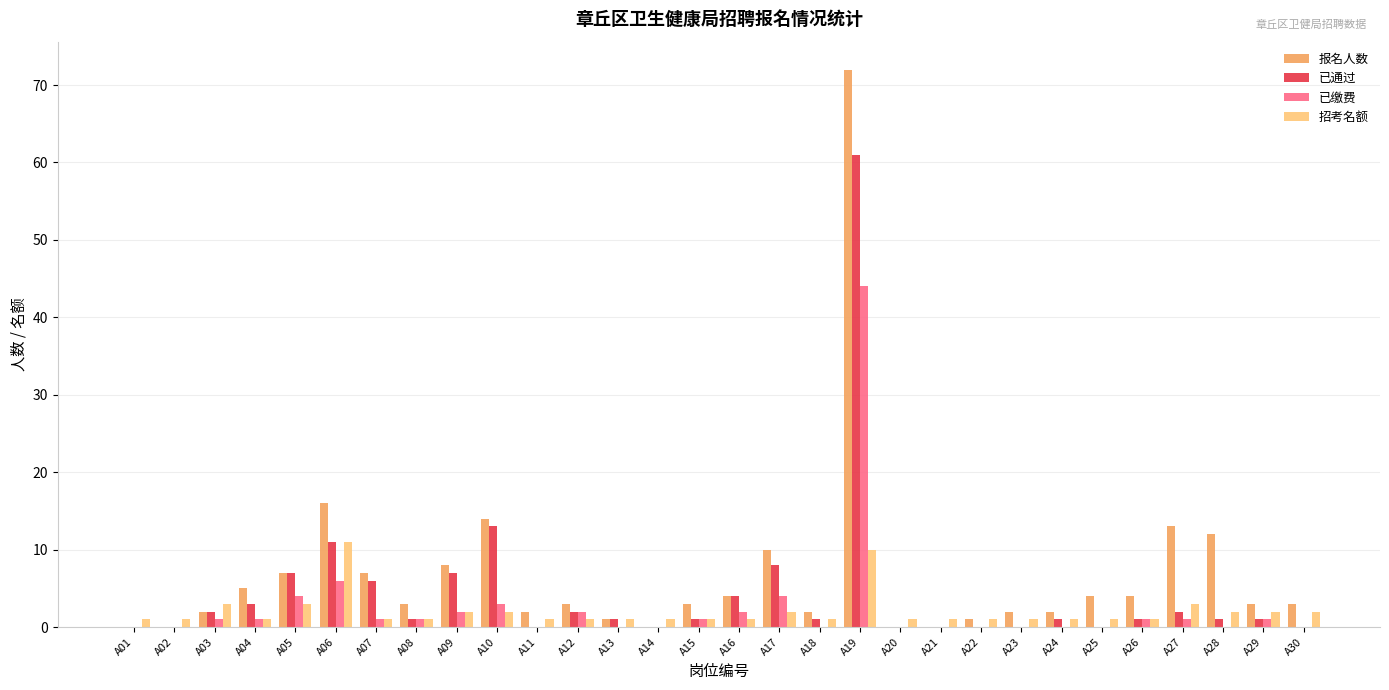

Reading right to left, list all the values displayed in this chart.

报名人数: A30=3	A29=3	A28=12	A27=13	A26=4	A25=4	A24=2	A23=2	A22=1	A21=0	A20=0	A19=72	A18=2	A17=10	A16=4	A15=3	A14=0	A13=1	A12=3	A11=2	A10=14	A09=8	A08=3	A07=7	A06=16	A05=7	A04=5	A03=2	A02=0	A01=0
已通过: A30=0	A29=1	A28=1	A27=2	A26=1	A25=0	A24=1	A23=0	A22=0	A21=0	A20=0	A19=61	A18=1	A17=8	A16=4	A15=1	A14=0	A13=1	A12=2	A11=0	A10=13	A09=7	A08=1	A07=6	A06=11	A05=7	A04=3	A03=2	A02=0	A01=0
已缴费: A30=0	A29=1	A28=0	A27=1	A26=1	A25=0	A24=0	A23=0	A22=0	A21=0	A20=0	A19=44	A18=0	A17=4	A16=2	A15=1	A14=0	A13=0	A12=2	A11=0	A10=3	A09=2	A08=1	A07=1	A06=6	A05=4	A04=1	A03=1	A02=0	A01=0
招考名额: A30=2	A29=2	A28=2	A27=3	A26=1	A25=1	A24=1	A23=1	A22=1	A21=1	A20=1	A19=10	A18=1	A17=2	A16=1	A15=1	A14=1	A13=1	A12=1	A11=1	A10=2	A09=2	A08=1	A07=1	A06=11	A05=3	A04=1	A03=3	A02=1	A01=1